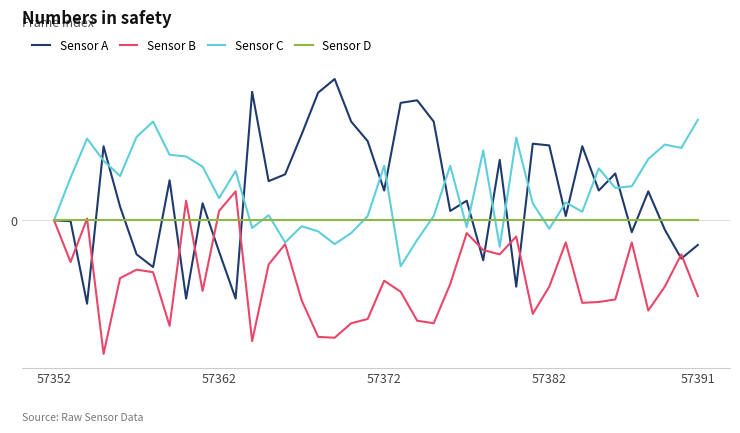

What are all the series names shown in the legend?

Sensor A, Sensor B, Sensor C, Sensor D